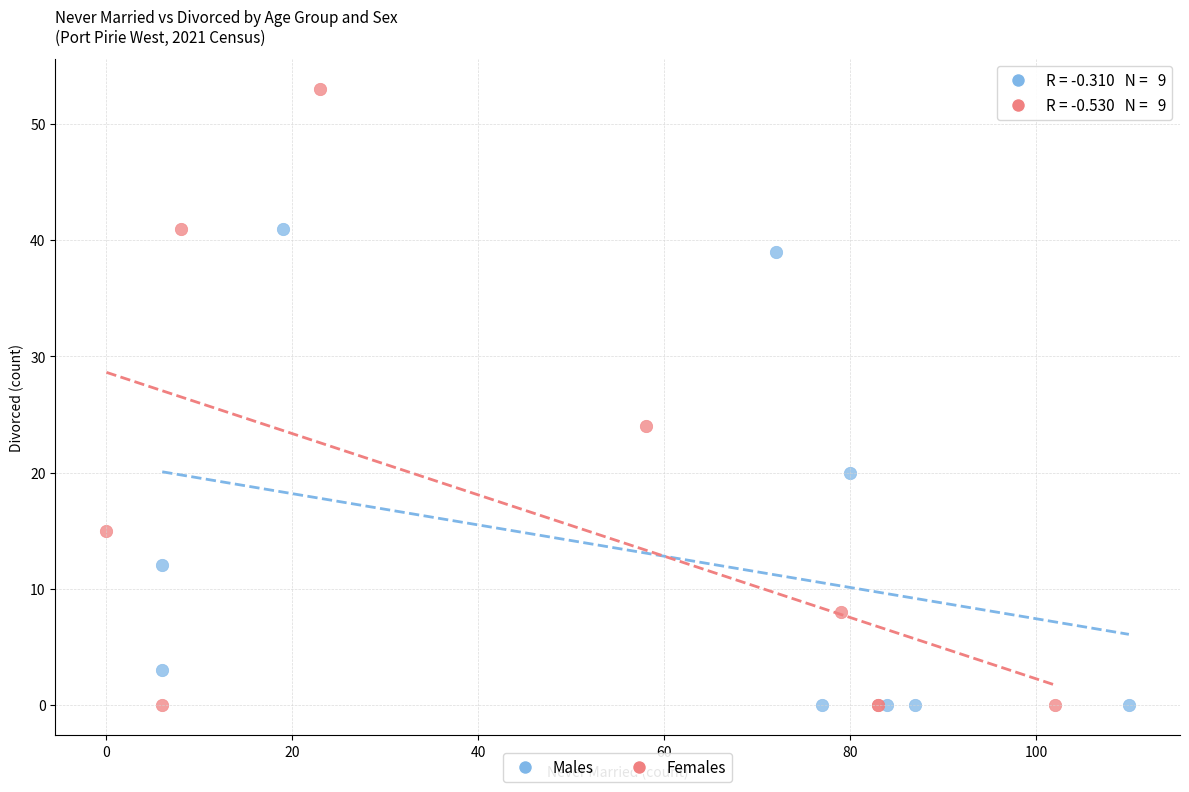

Which series contains the highest Y value?

Females